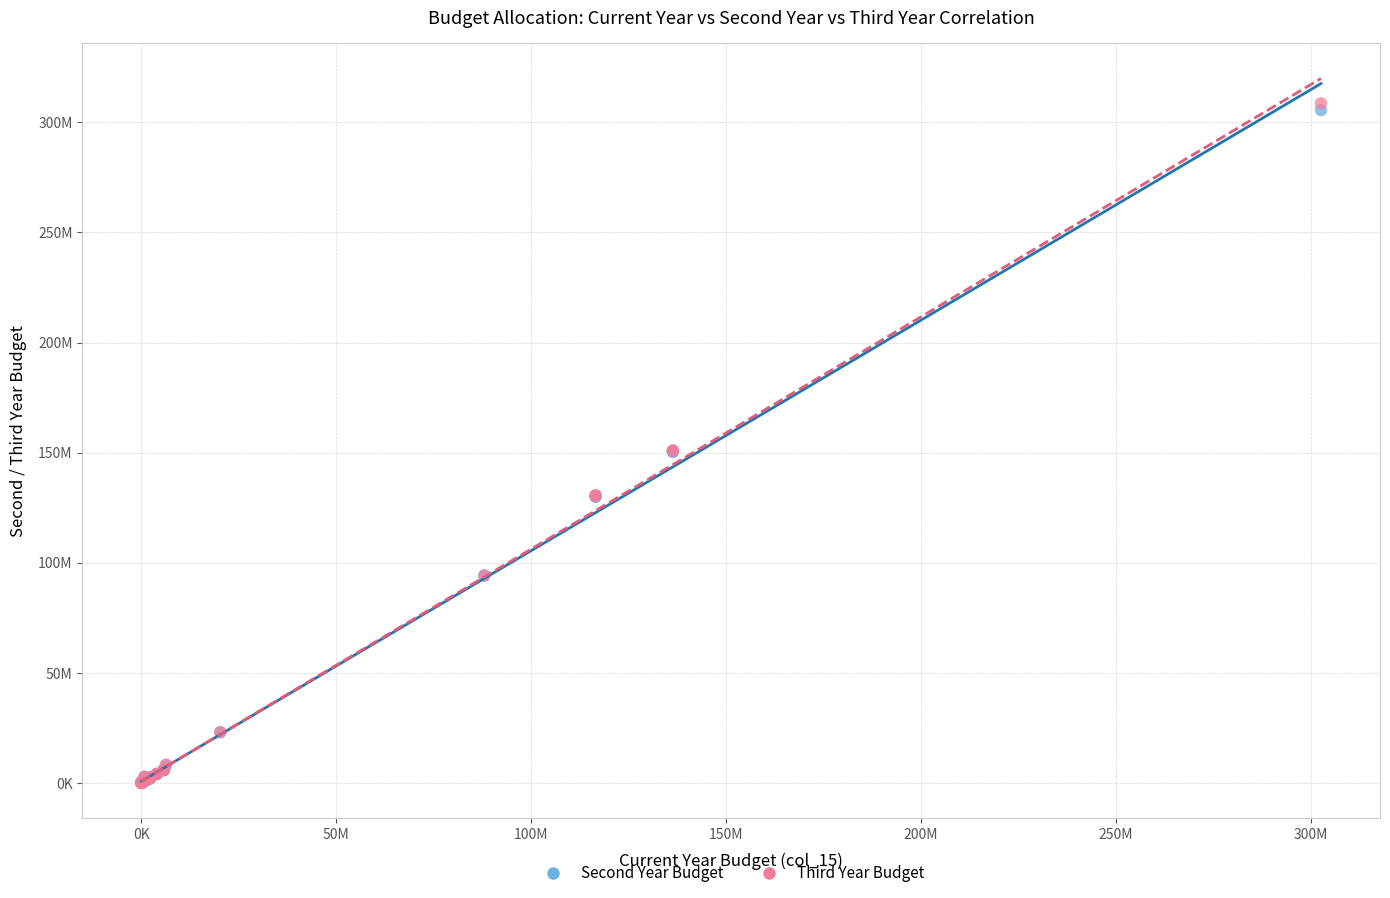

What are all the series names shown in the legend?

Second Year Budget, Third Year Budget